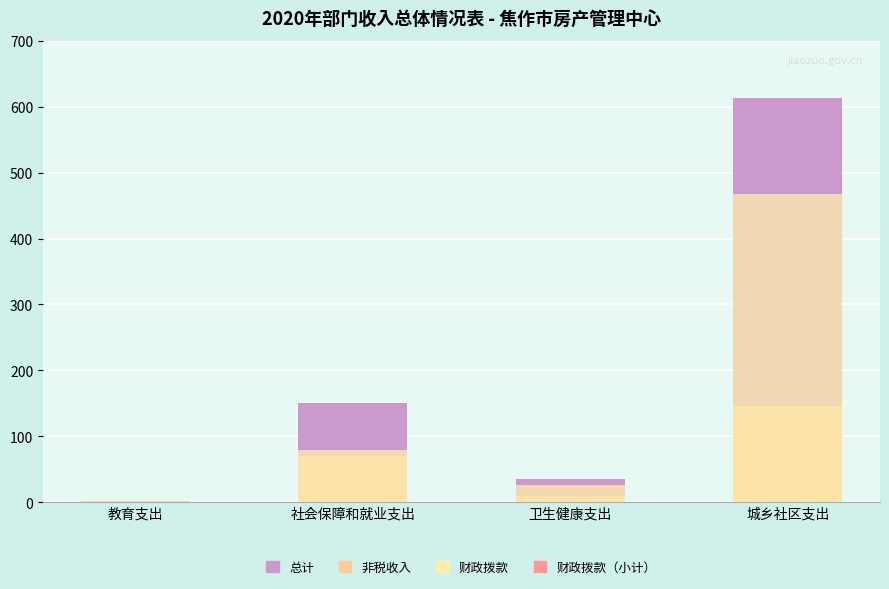

The 总计 series shows 2.4 at 教育支出. True or false?

True